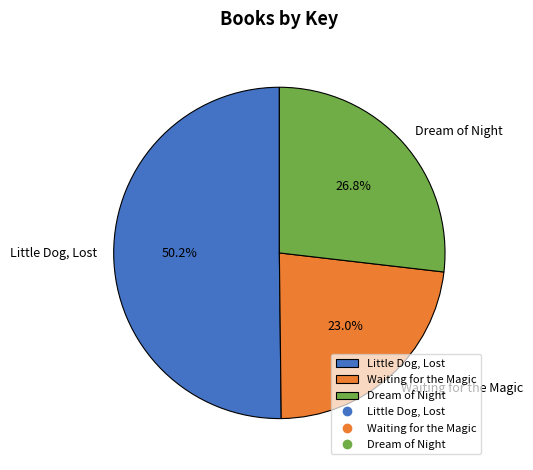

Is there a majority slice in this chart?

Yes